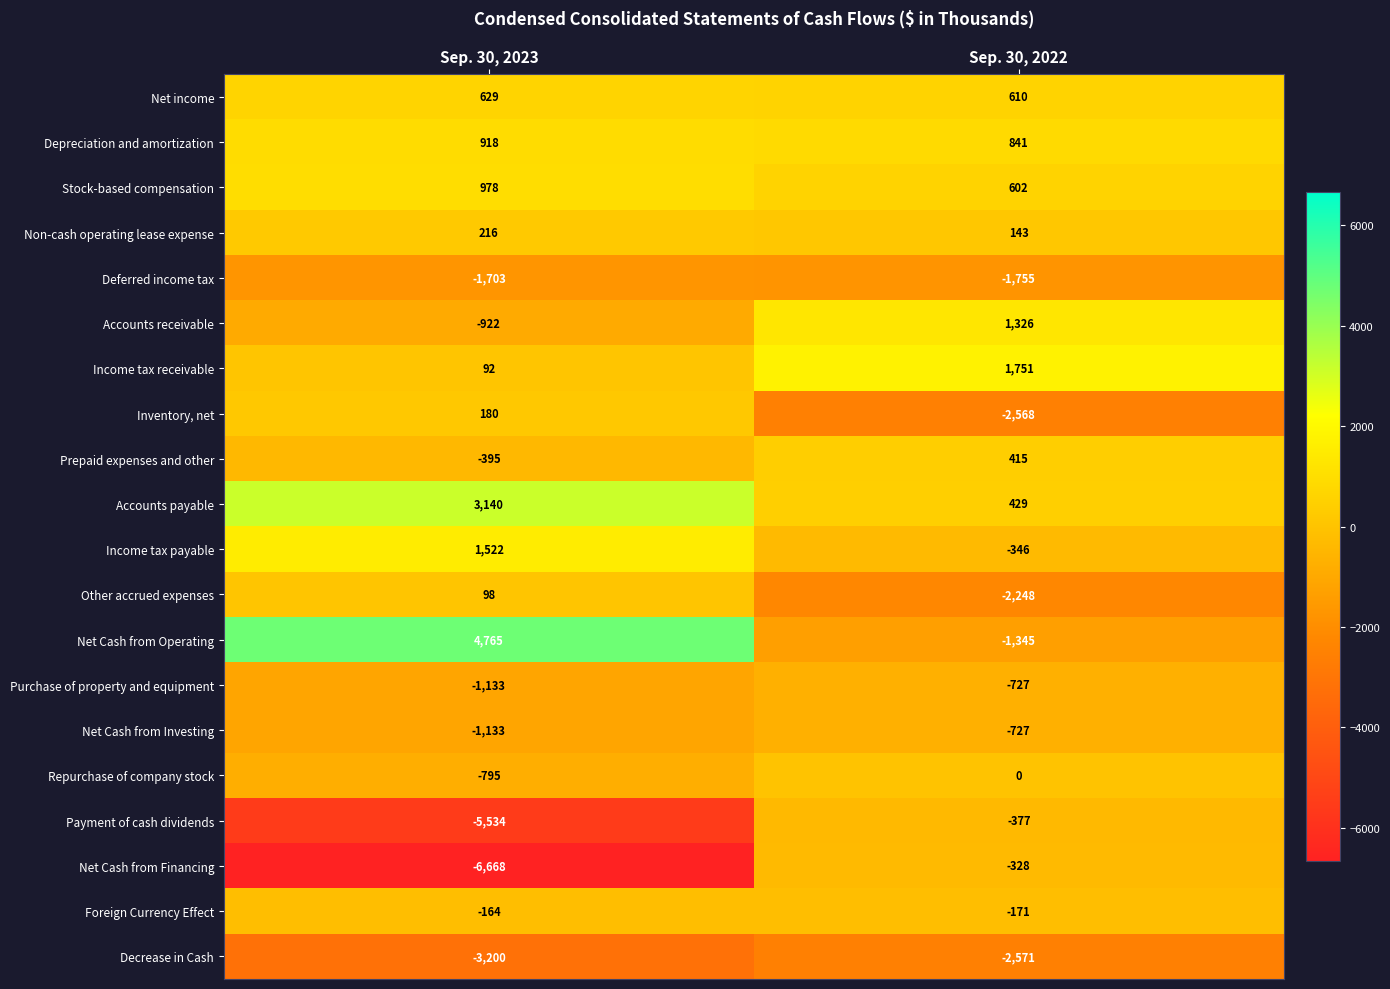

What is the greatest value displayed?

4765